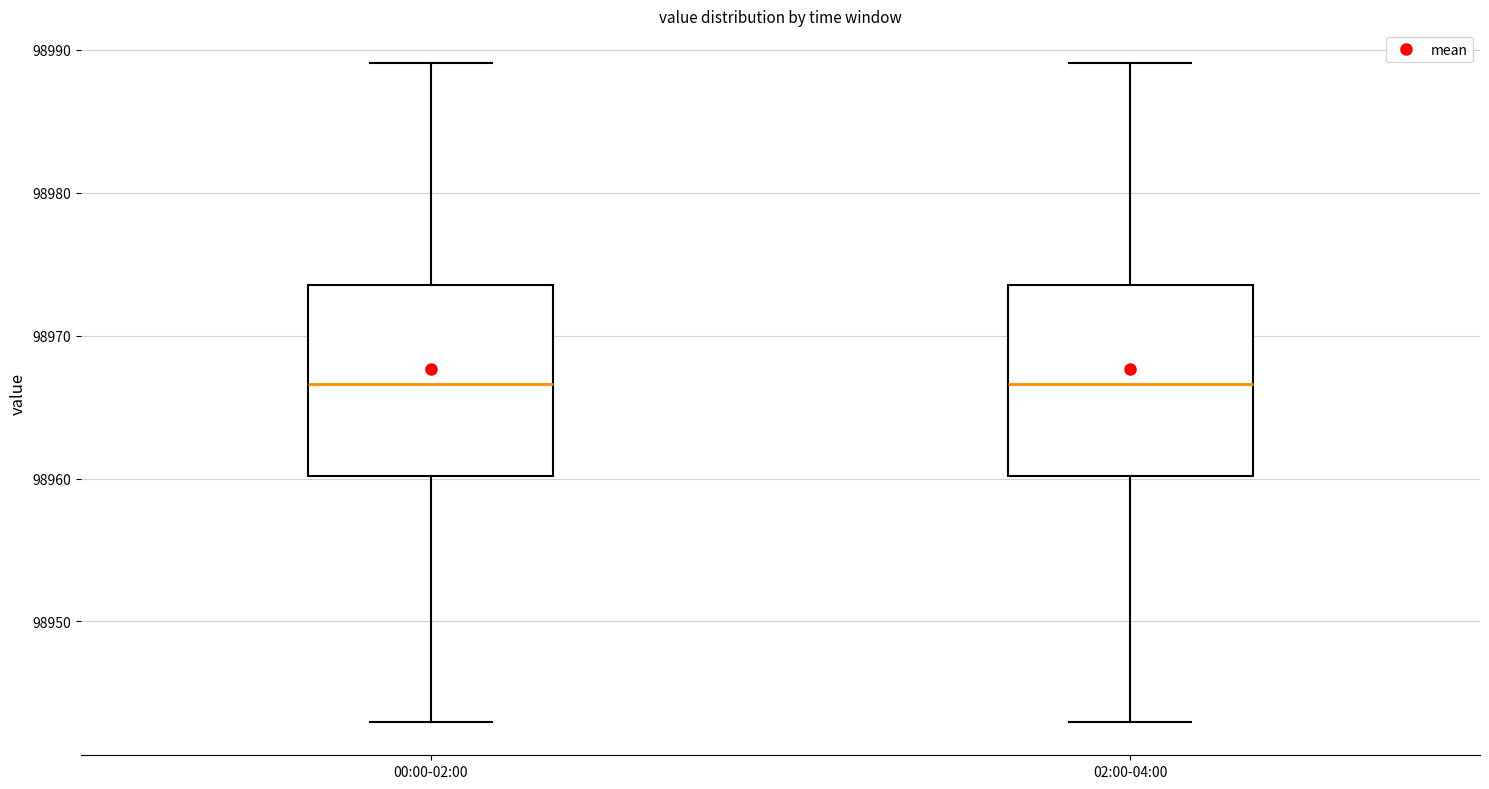

Reading left to right, transcribe this box plot: for each box, give where its median line is, the range the box spans, and where its two whiskers end, as read against the y-axis. The values are not printed on the chart, so give them approximately, as read against the axis.

00:00-02:00: median 98967, box 98960 to 98974, whiskers 98943 to 98989
02:00-04:00: median 98967, box 98960 to 98974, whiskers 98943 to 98989